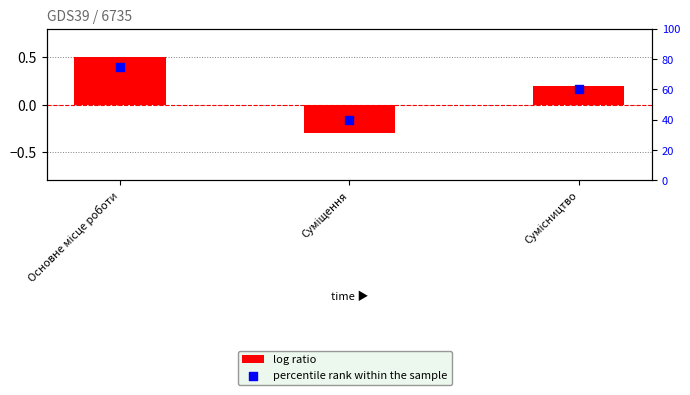

What is the total value across all series at Основне місце роботи?

75.5